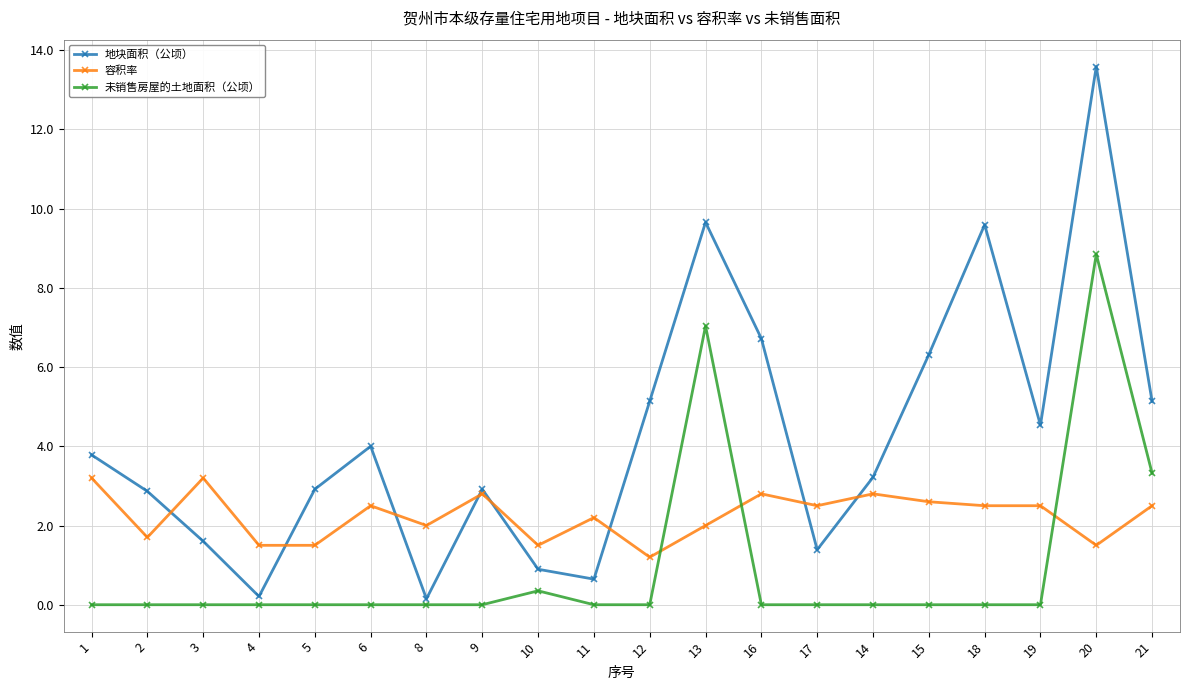

List the series in order of their peak value, lowest first.

容积率, 未销售房屋的土地面积（公顷）, 地块面积（公顷）